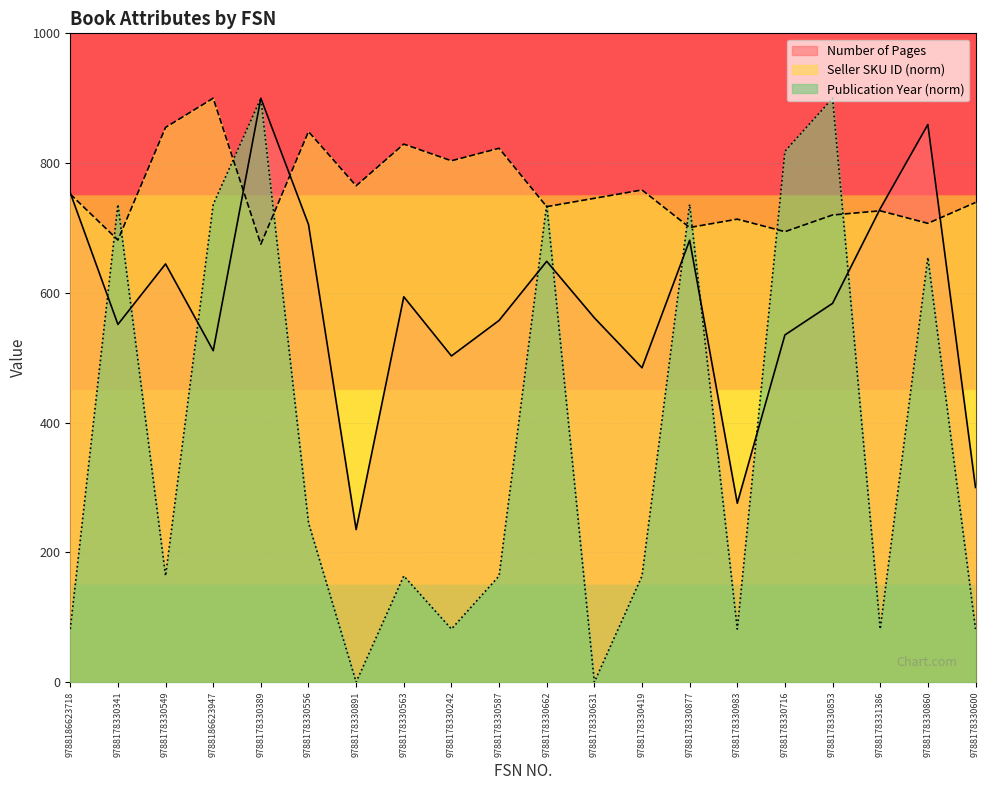

What is the value of the Publication Year point at the 16th from the left?

818.2